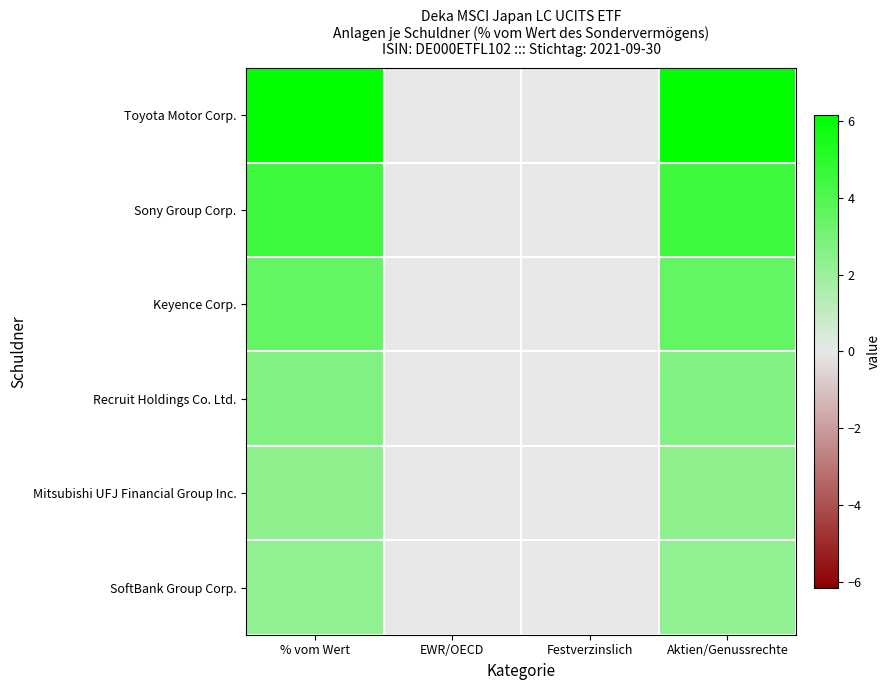

Reading right to left, list all the values displayed in this chart.

Toyota Motor Corp.: Aktien/Genussrechte=6.2	Festverzinslich=0.0	EWR/OECD=0.0	% vom Wert=6.2
Sony Group Corp.: Aktien/Genussrechte=4.5	Festverzinslich=0.0	EWR/OECD=0.0	% vom Wert=4.5
Keyence Corp.: Aktien/Genussrechte=3.5	Festverzinslich=0.0	EWR/OECD=0.0	% vom Wert=3.5
Recruit Holdings Co. Ltd.: Aktien/Genussrechte=2.7	Festverzinslich=0.0	EWR/OECD=0.0	% vom Wert=2.7
Mitsubishi UFJ Financial Group Inc.: Aktien/Genussrechte=2.4	Festverzinslich=0.0	EWR/OECD=0.0	% vom Wert=2.4
SoftBank Group Corp.: Aktien/Genussrechte=2.3	Festverzinslich=0.0	EWR/OECD=0.0	% vom Wert=2.3